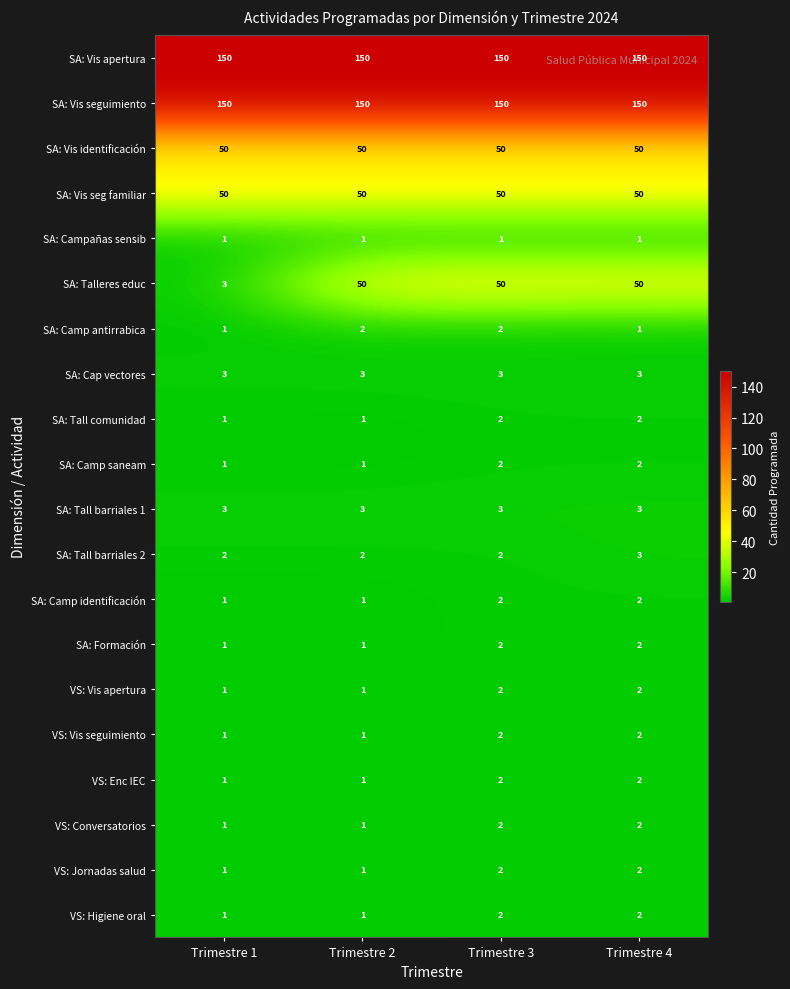

How many data points in VS: Conversatorios are less than 2?

2